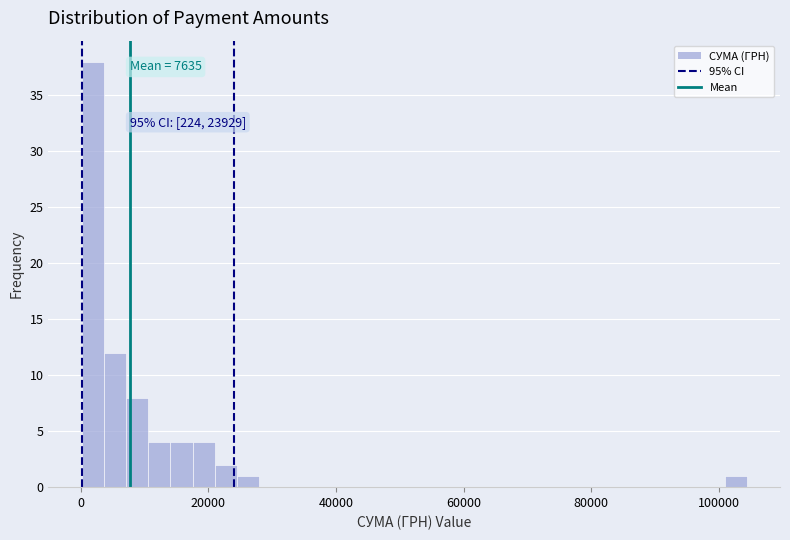

Around what value on the x-axis is the tallest bar? Give the approximate position of its centre, as read against the axis.

2000